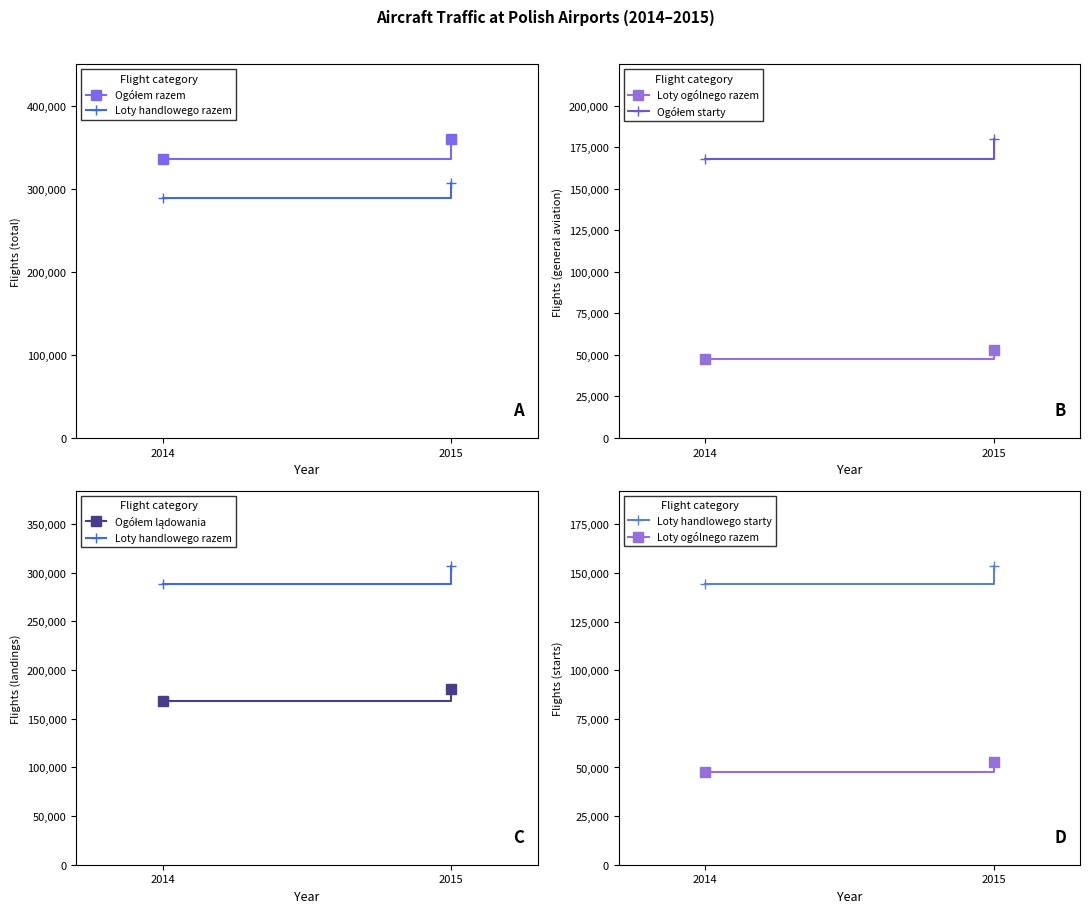

The value of Ogółem starty at 2015 is 179993. True or false?

True